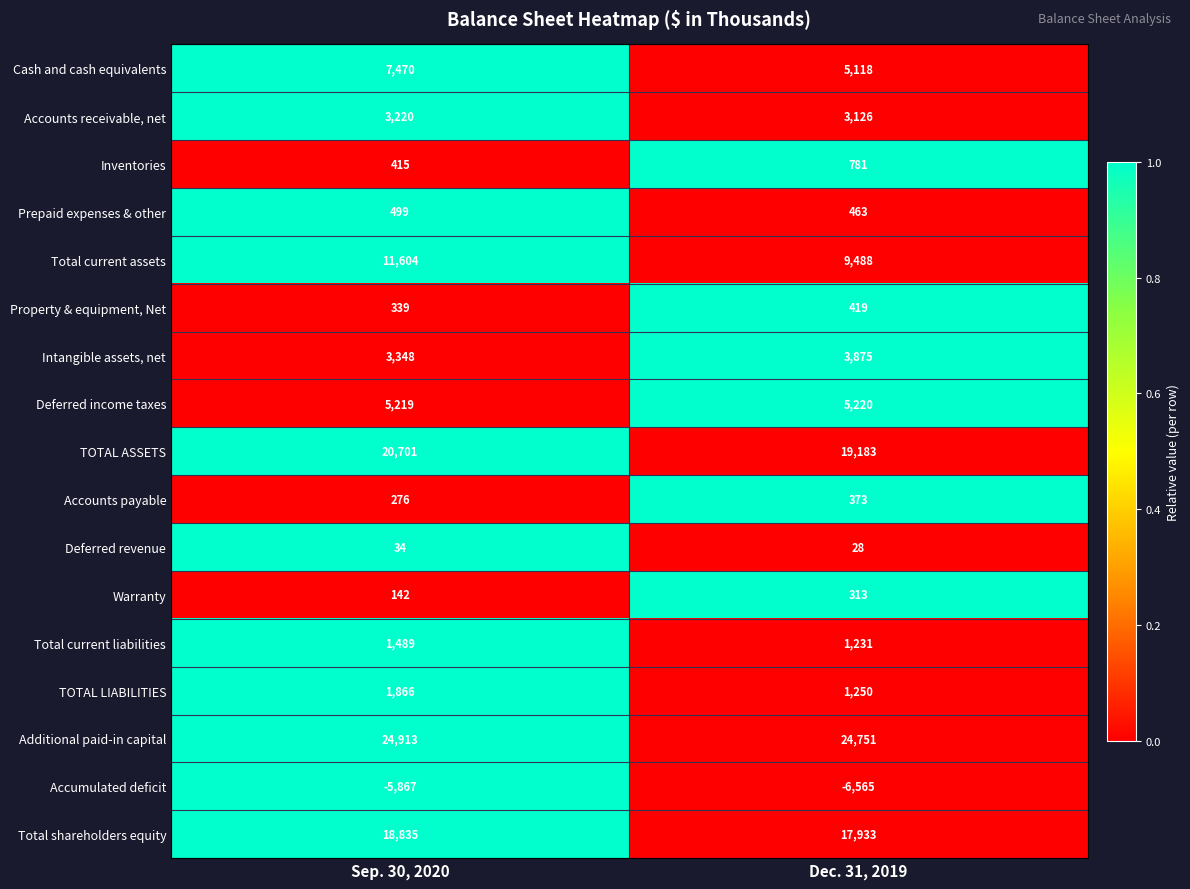

What is the total value across all series at Dec. 31, 2019?

86987